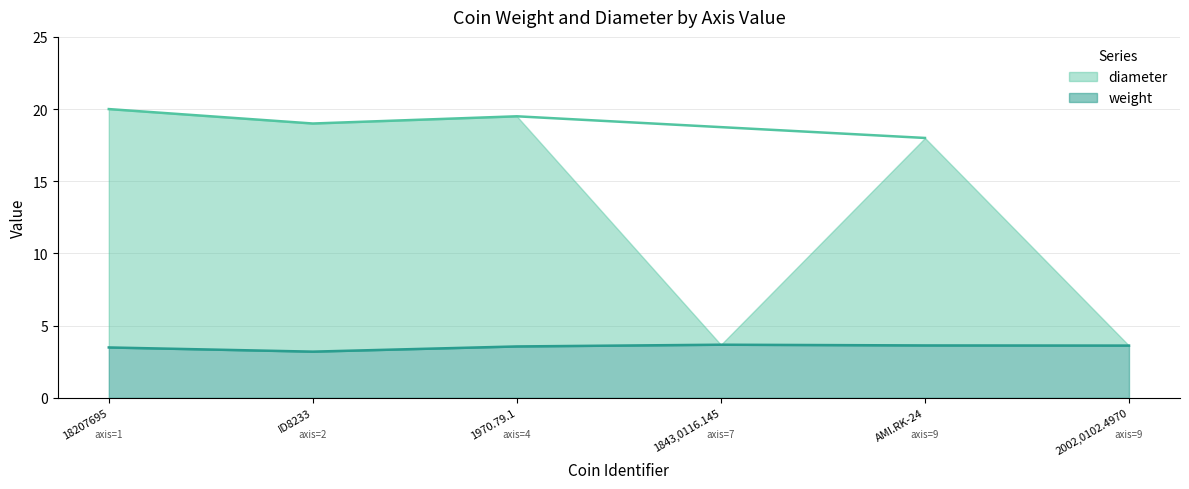

Rank the series at 1970.79.1 from lowest to highest value.

weight, diameter